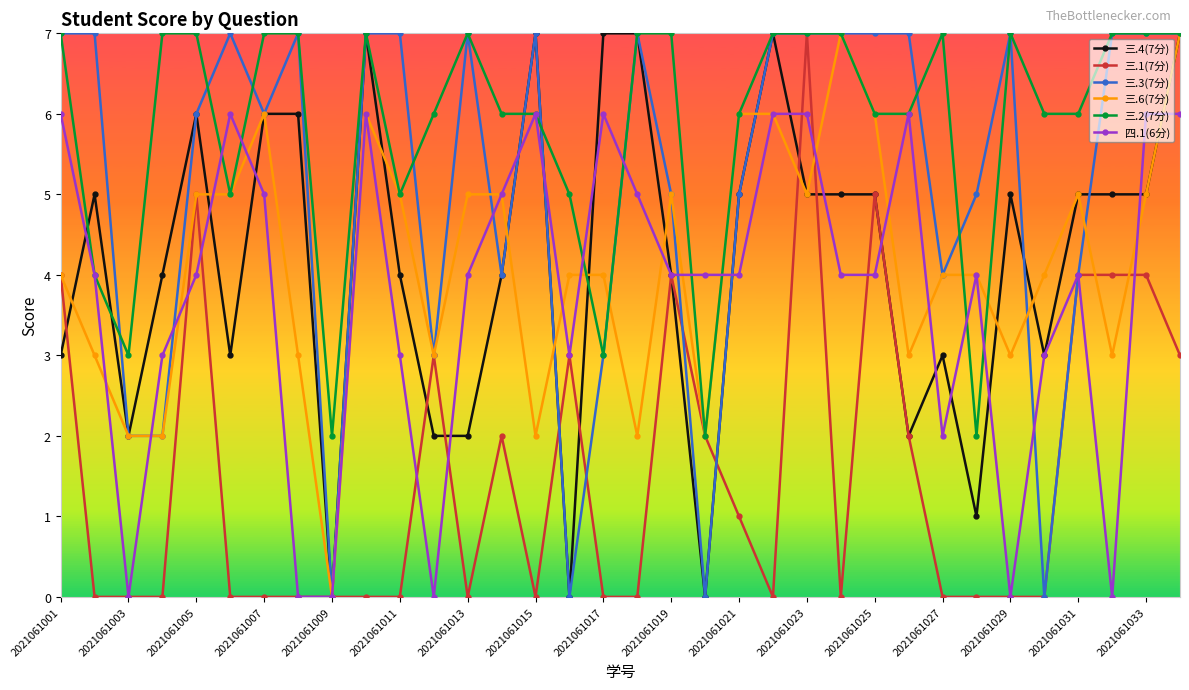

How many data points does each series have?

34